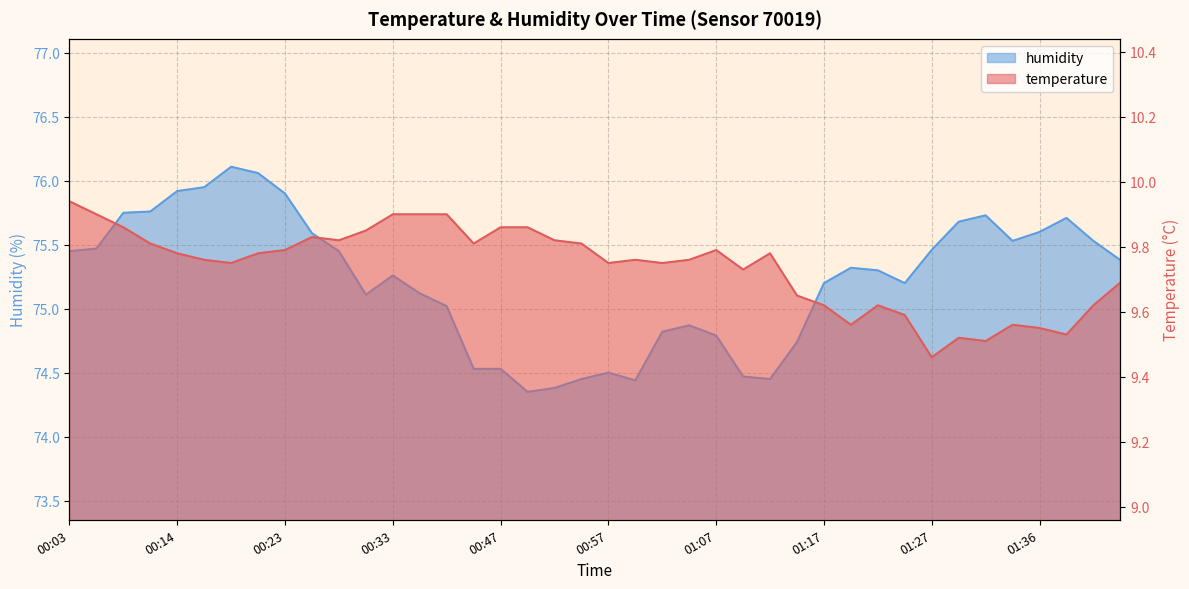

What is the approximate value of humidity at 00:59?

74.4